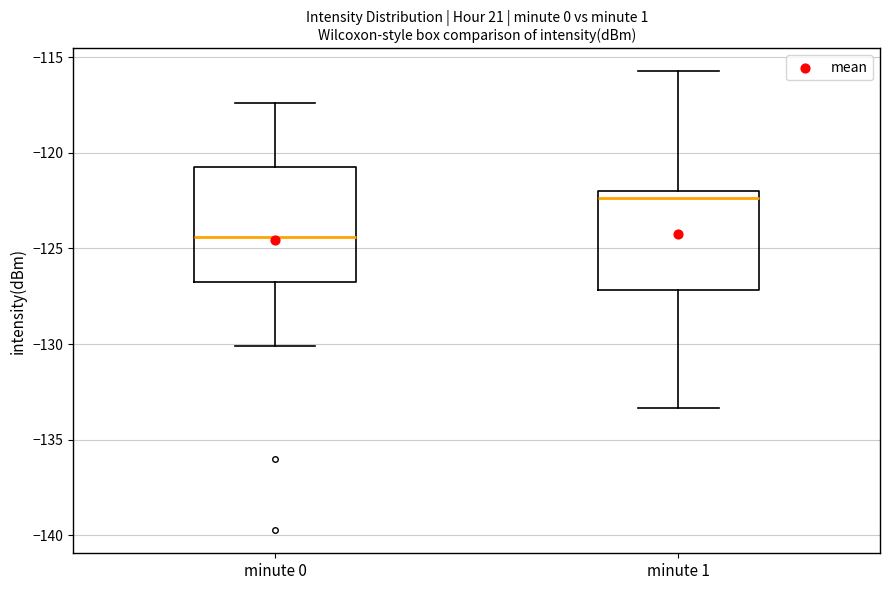

Reading left to right, transcribe this box plot: for each box, give where its median line is, the range the box spans, and where its two whiskers end, as read against the y-axis. The values are not printed on the chart, so give them approximately, as read against the axis.

minute 0: median -124.5, box -126.5 to -120.5, whiskers -130.0 to -117.5
minute 1: median -122.5, box -127.0 to -122.0, whiskers -133.5 to -116.0